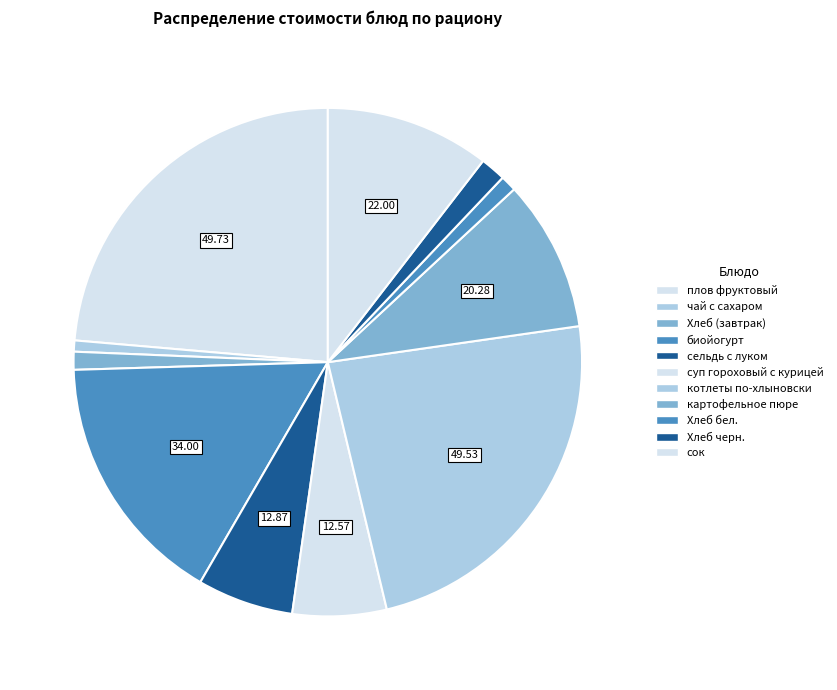

Is there any slice that represents more than half of the pie?

No